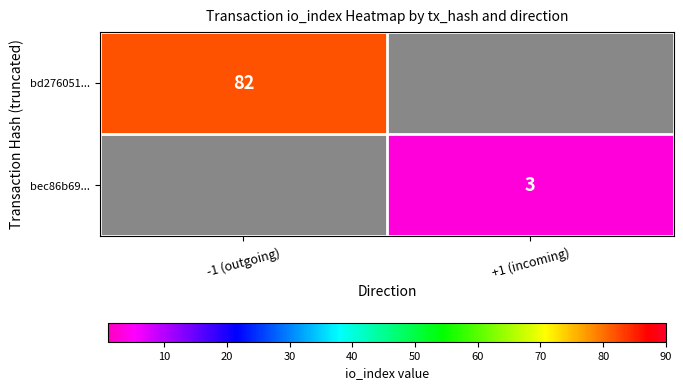

Is it true that bd276051... equals 82 at -1 (outgoing)?

True